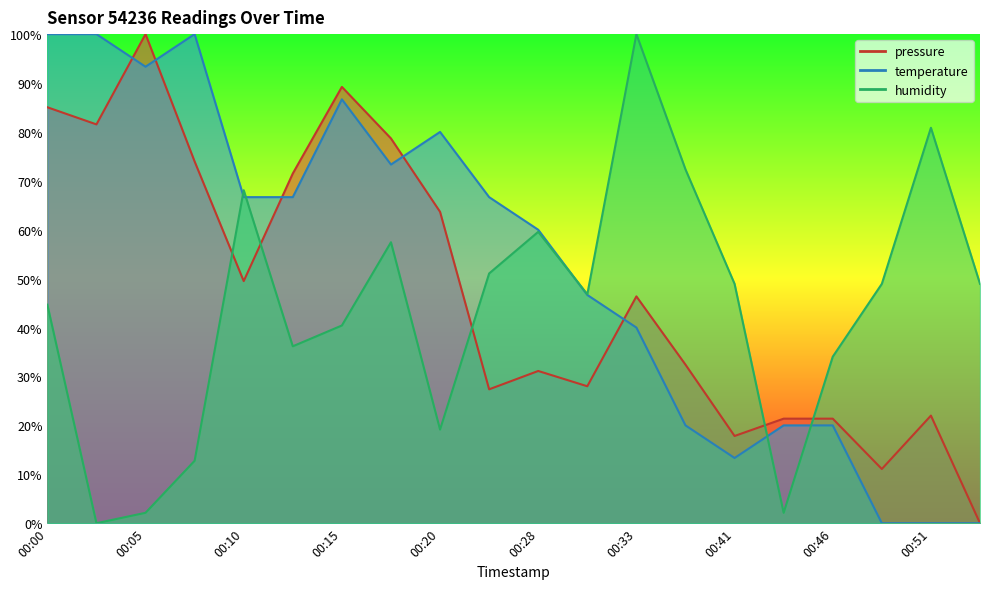

Which series ends up on top after the final intersection of humidity and temperature?

humidity